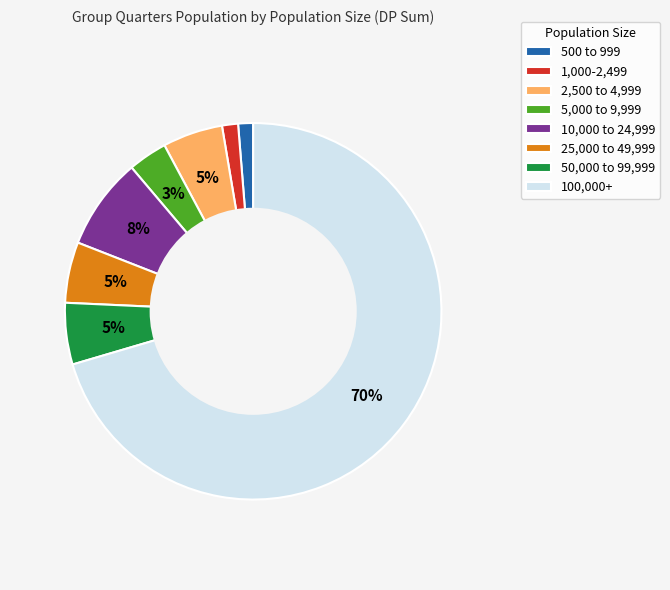

Which slice is the largest?

100,000+